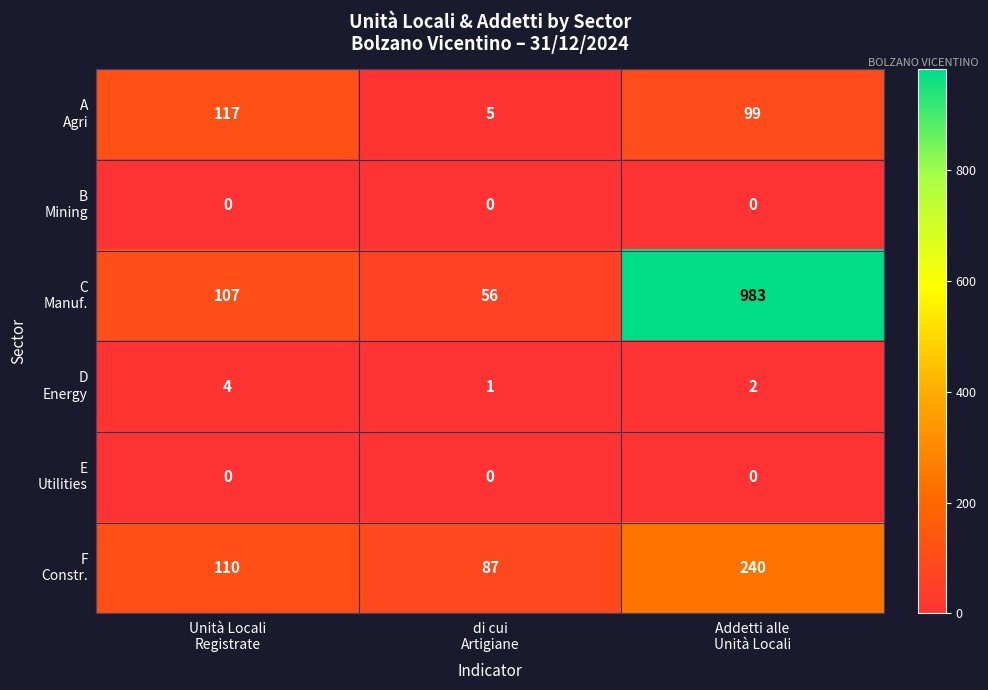

What is the maximum value shown in the chart?

983